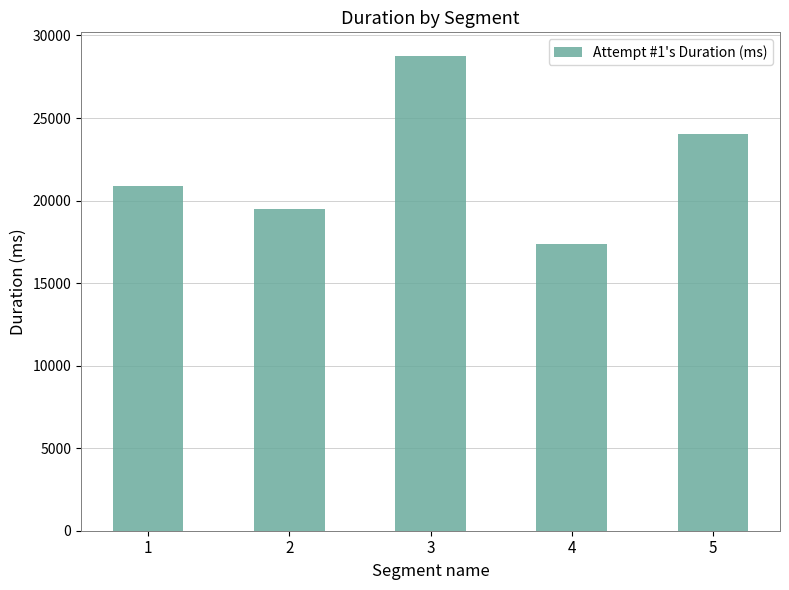

List the labels in order of value, smallest first.

4, 2, 1, 5, 3